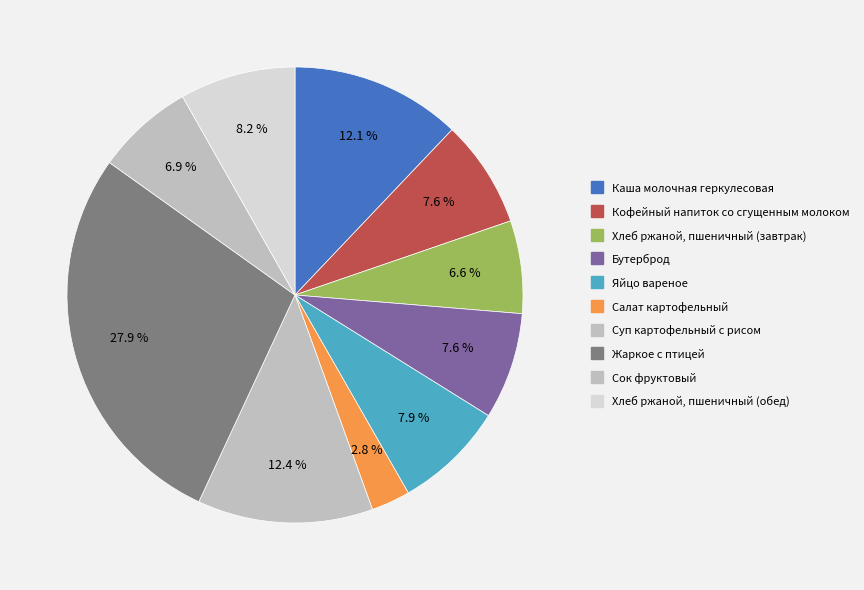

Count the number of slices in the pie.

10